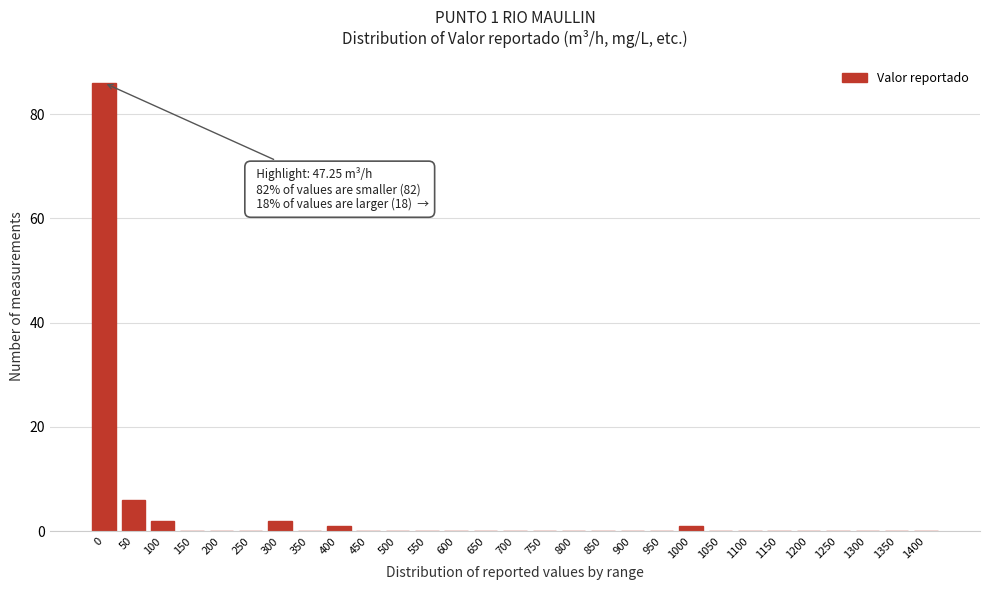

Reading left to right, extract all data points from this chart.

0=86	50=6	100=2	150=0	200=0	250=0	300=2	350=0	400=1	450=0	500=0	550=0	600=0	650=0	700=0	750=0	800=0	850=0	900=0	950=0	1000=1	1050=0	1100=0	1150=0	1200=0	1250=0	1300=0	1350=0	1400=0